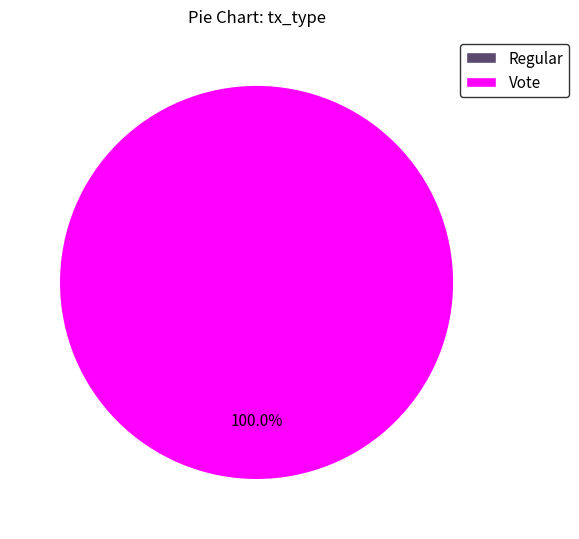

To the nearest percent, what is the average slice percentage?

50%